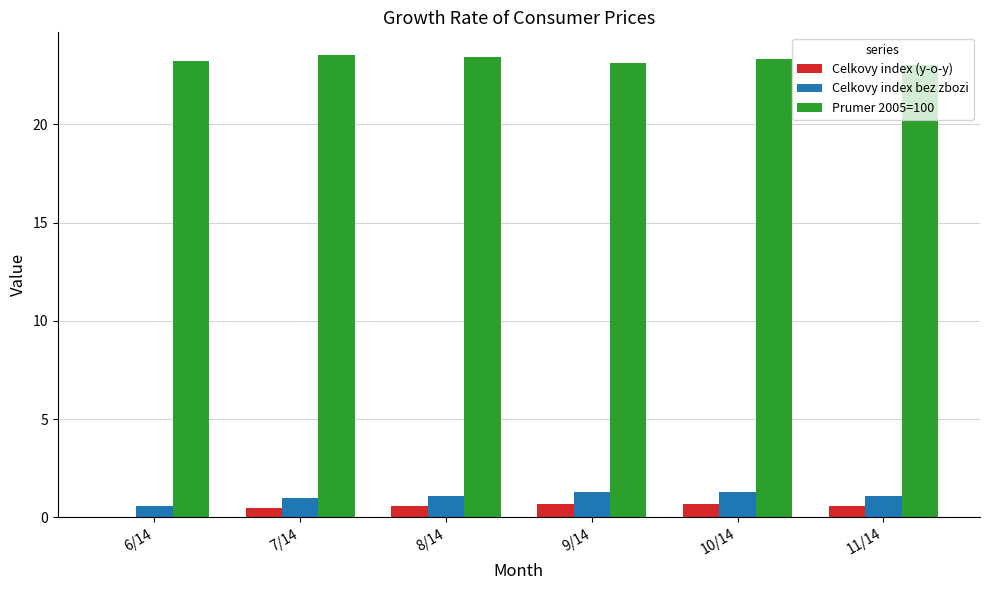

What is the sum of all Celkovy index bez zbozi values?

6.4